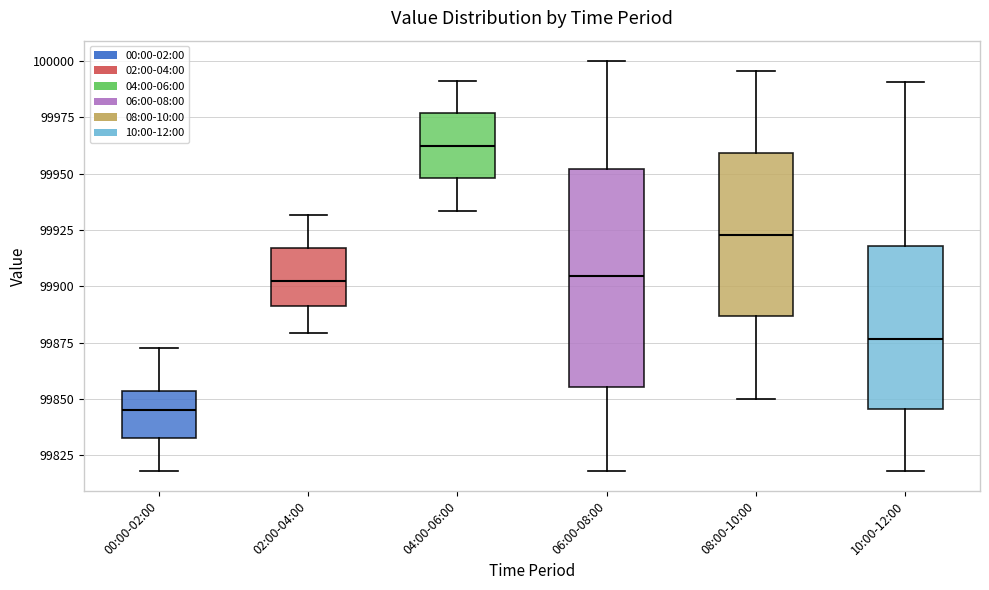

Which box has the highest median line?

04:00-06:00